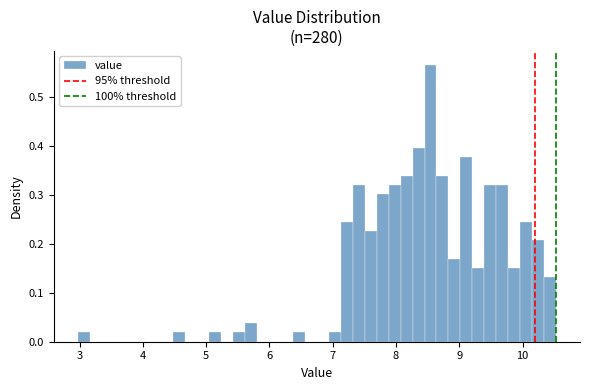

Read against the x-axis, roughly where is the centre of the tallest bar?

8.5